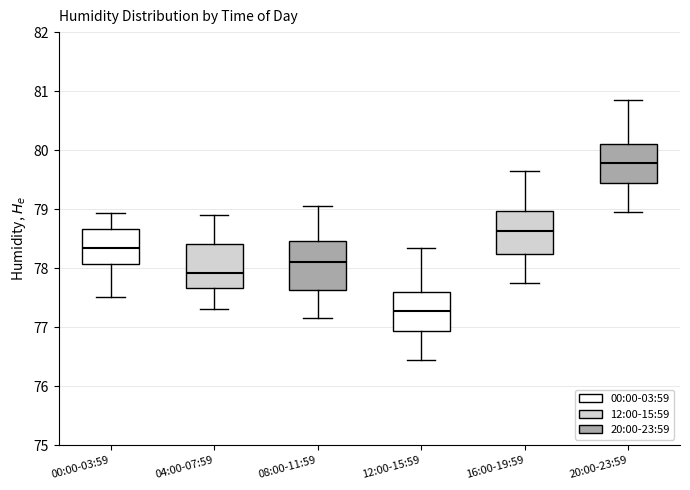

Reading left to right, read every box against the y-axis: the position of its median line, the range the box covers, and the ends of its whiskers. The values are not printed on the chart, so give them approximately, as read against the axis.

00:00-03:59: median 78.3, box 78.1 to 78.7, whiskers 77.5 to 78.9
04:00-07:59: median 77.9, box 77.7 to 78.4, whiskers 77.3 to 78.9
08:00-11:59: median 78.1, box 77.6 to 78.5, whiskers 77.2 to 79.1
12:00-15:59: median 77.3, box 76.9 to 77.6, whiskers 76.5 to 78.4
16:00-19:59: median 78.6, box 78.2 to 79.0, whiskers 77.8 to 79.7
20:00-23:59: median 79.8, box 79.4 to 80.1, whiskers 79.0 to 80.9